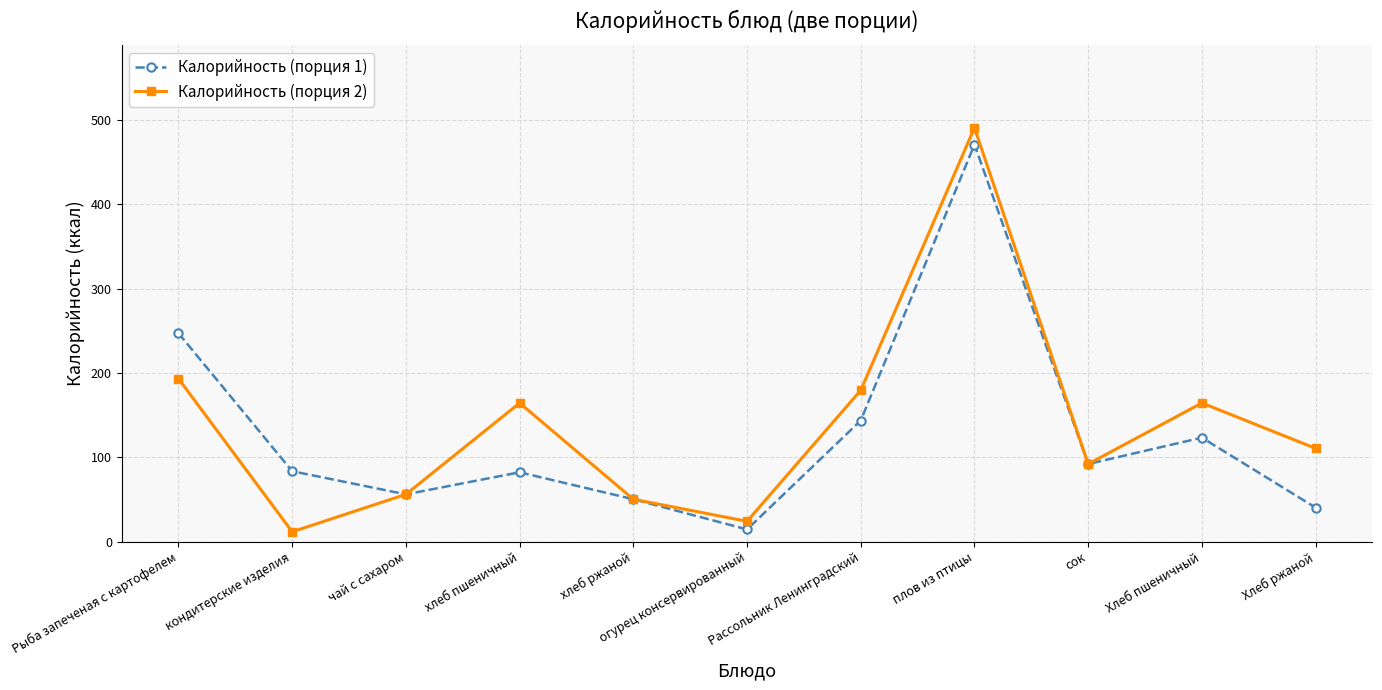

True or false: Калорийность (порция 2) has more than 0 points higher than both neighbors.

True